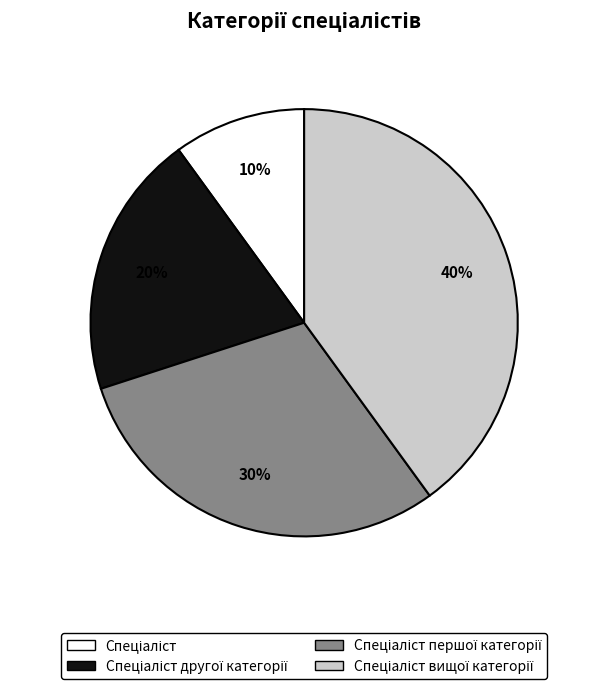

To the nearest percent, what is the average slice percentage?

25%